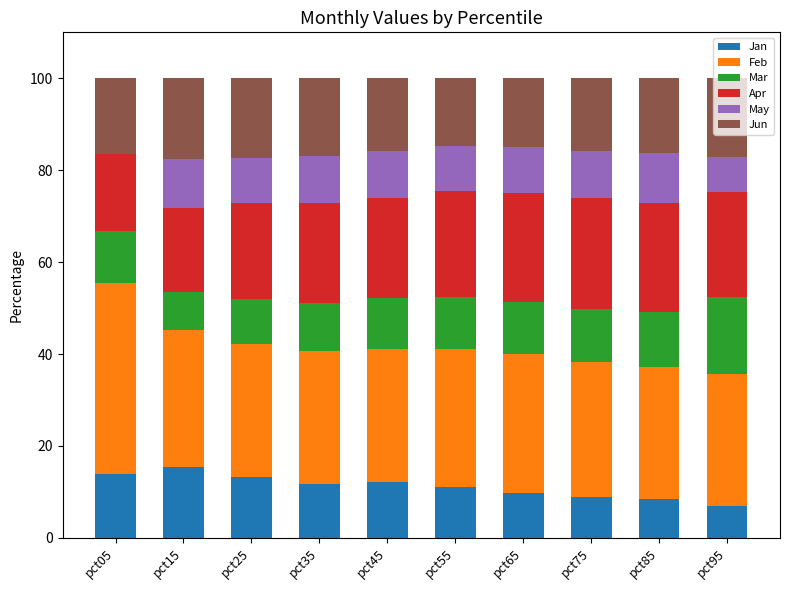

What is the highest value of the Jan series?

15.4